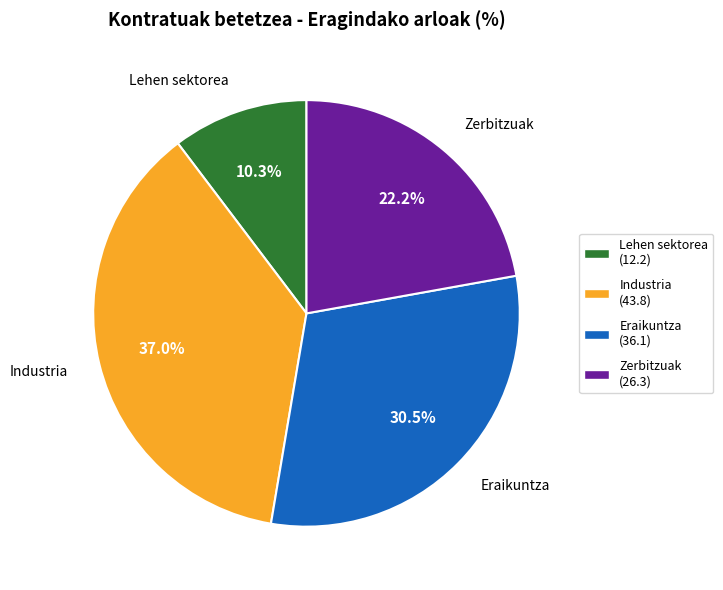

Combined, do Zerbitzuak and Industria account for over 50%?

Yes